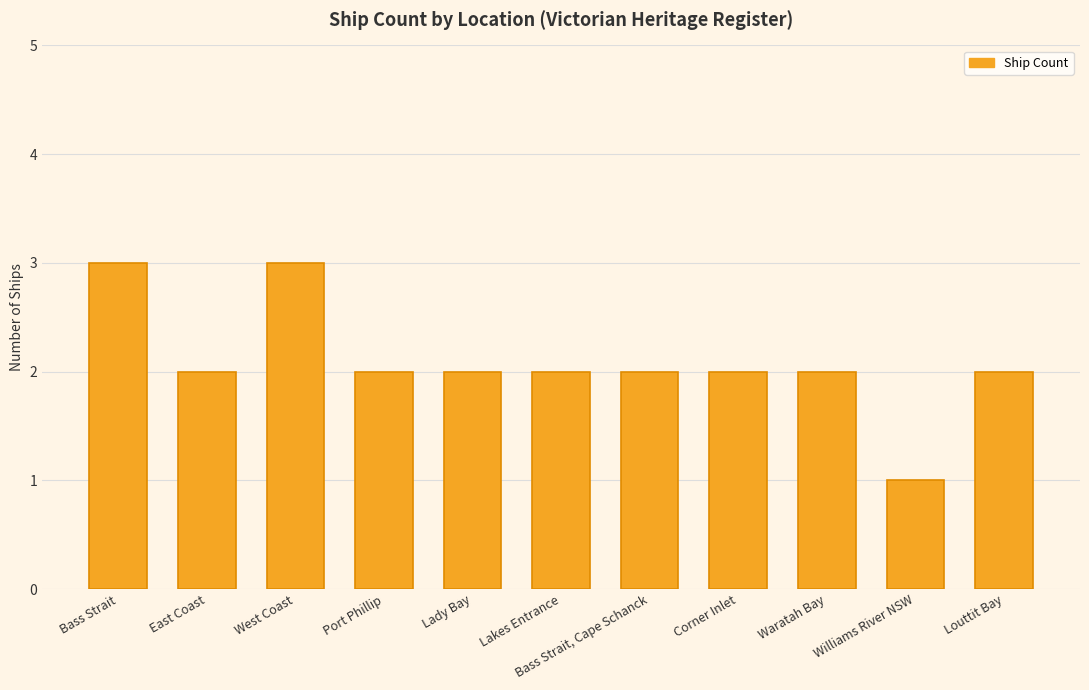

What is the ratio of the value at Bass Strait to the value at Lady Bay?

1.5